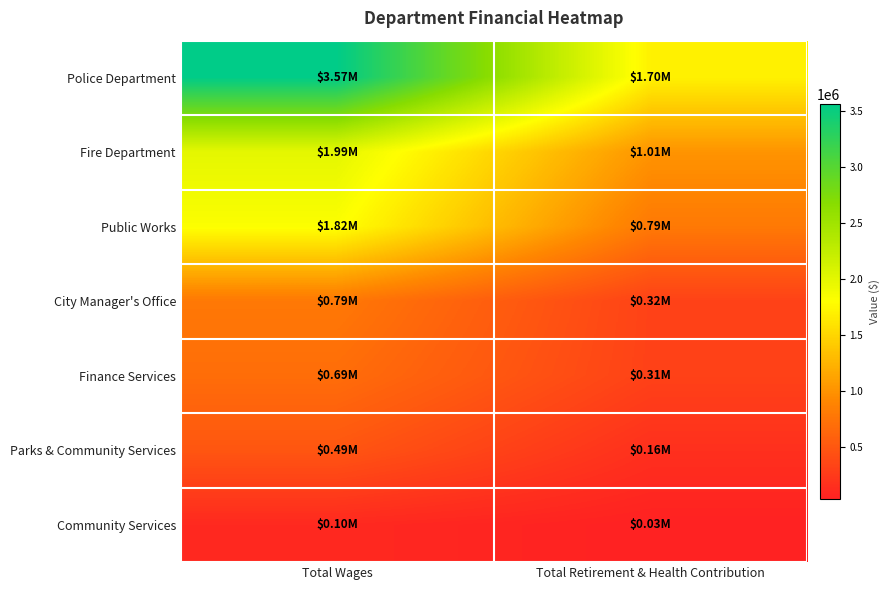

Between Total Retirement & Health Contribution and Total Wages, which is larger?

Total Wages